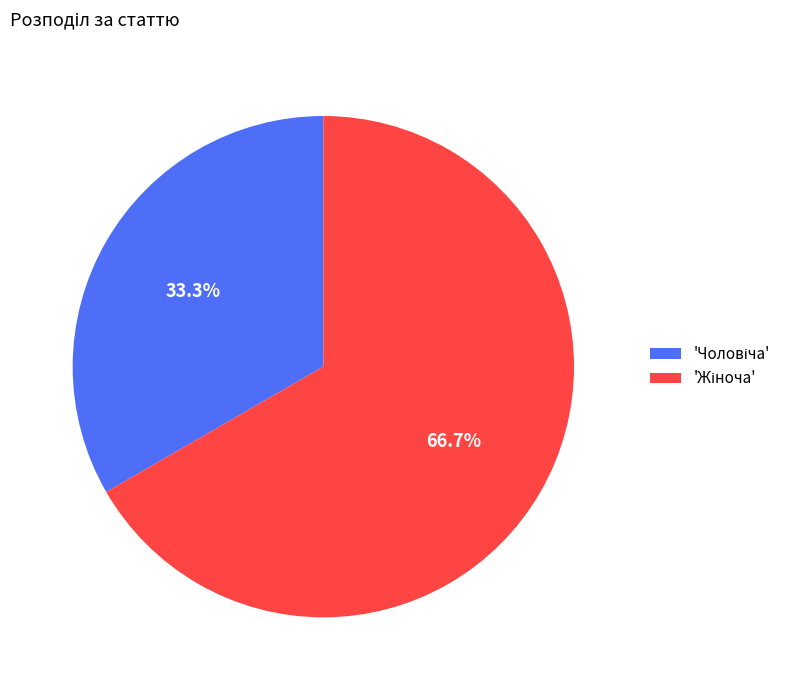

Does any single category account for the majority?

Yes